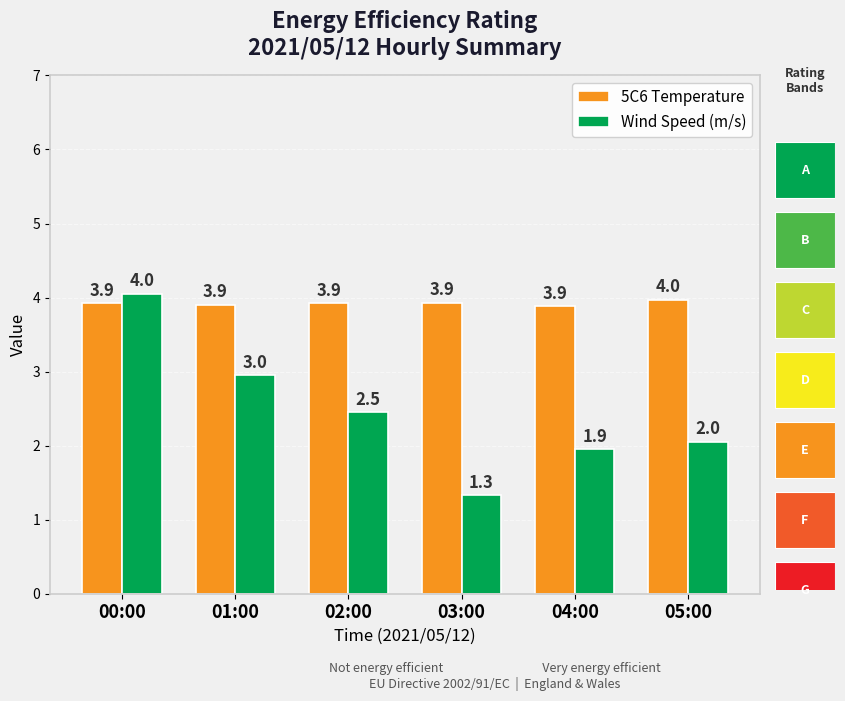

How many values in the Wind Speed (m/s) series are below 2?

2